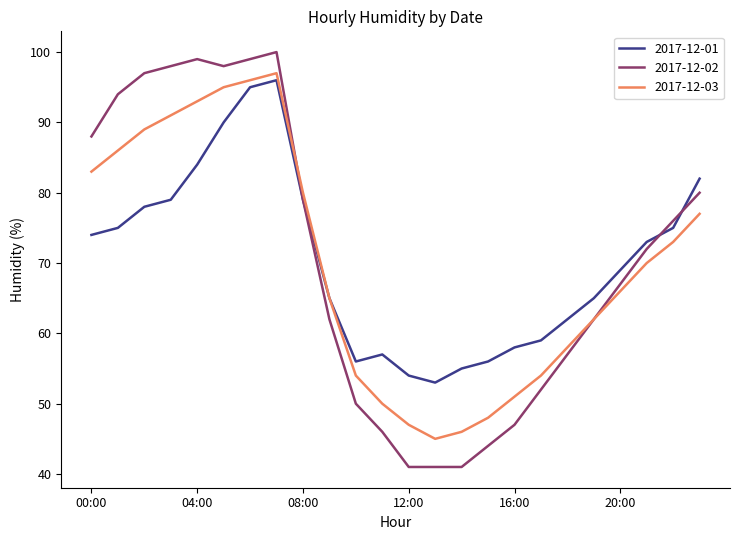

What is the maximum value shown in the chart?

100